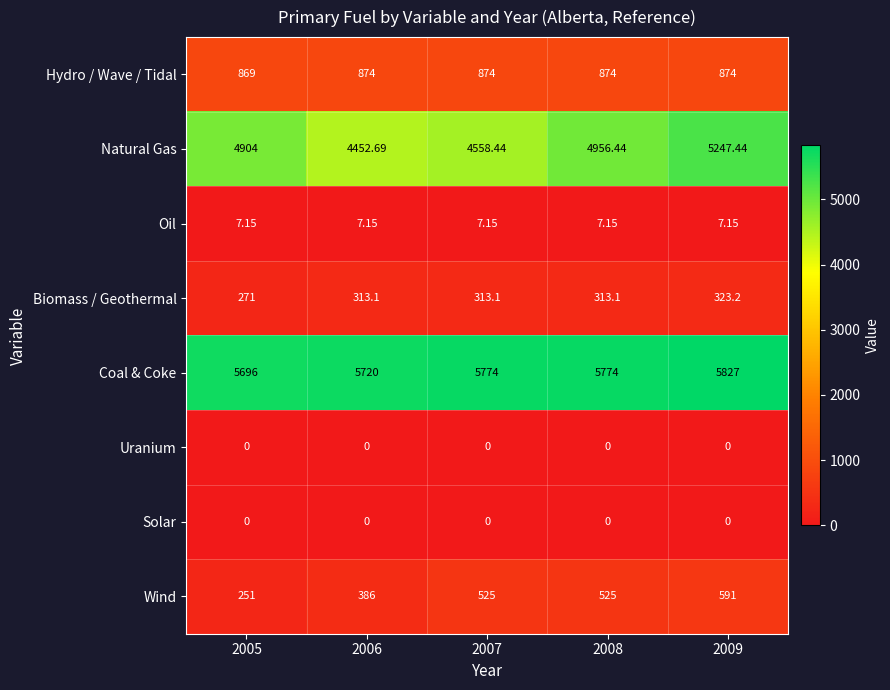

What is the difference between the highest and lowest values at 2005?

5696.0